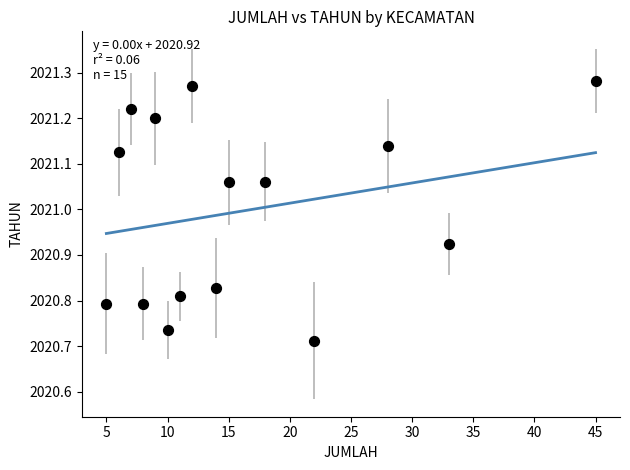

What is the range of Y values (max minus min)?

0.6